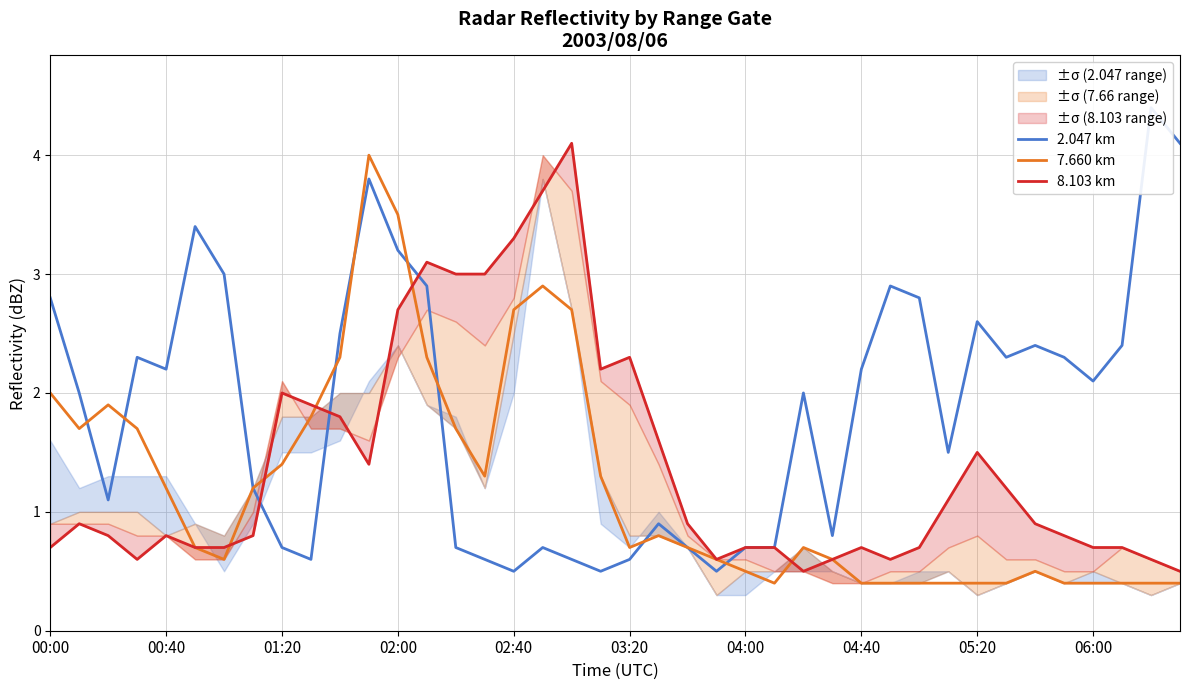

What is the minimum value for 7.660 km?

0.4